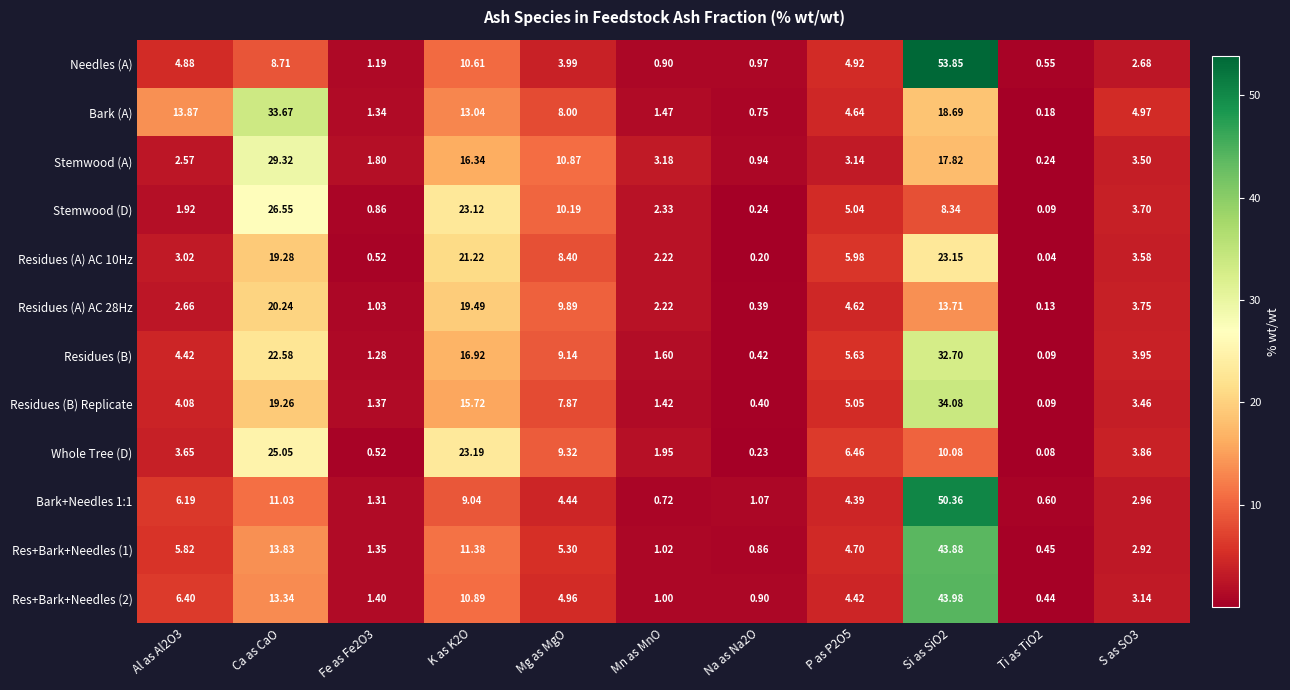

How many distinct data groups are displayed?

12